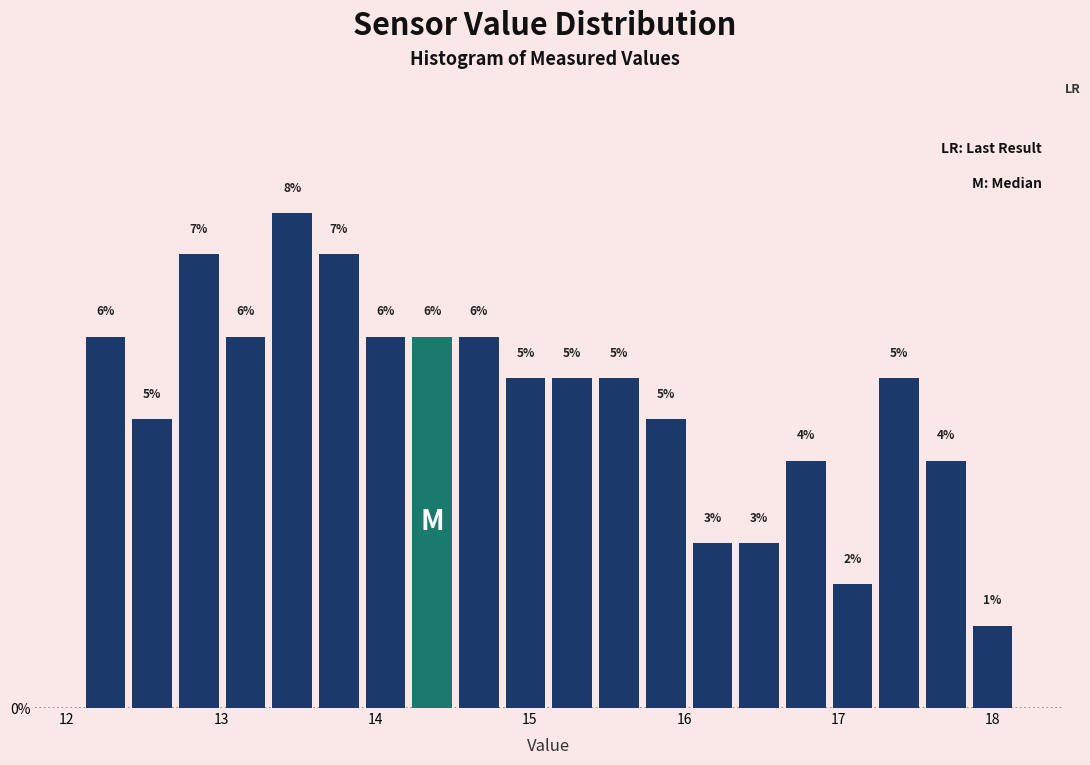

Around what value on the x-axis is the tallest bar? Give the approximate position of its centre, as read against the axis.

13.5